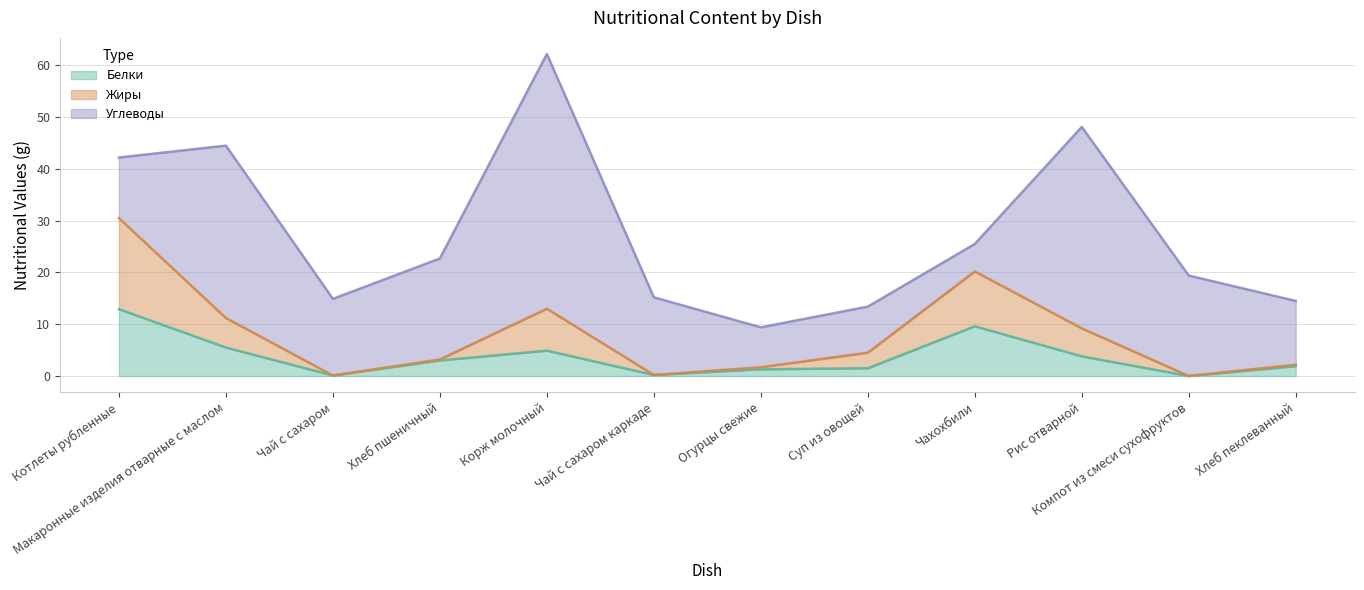

How many positive values does the Жиры series have?

11